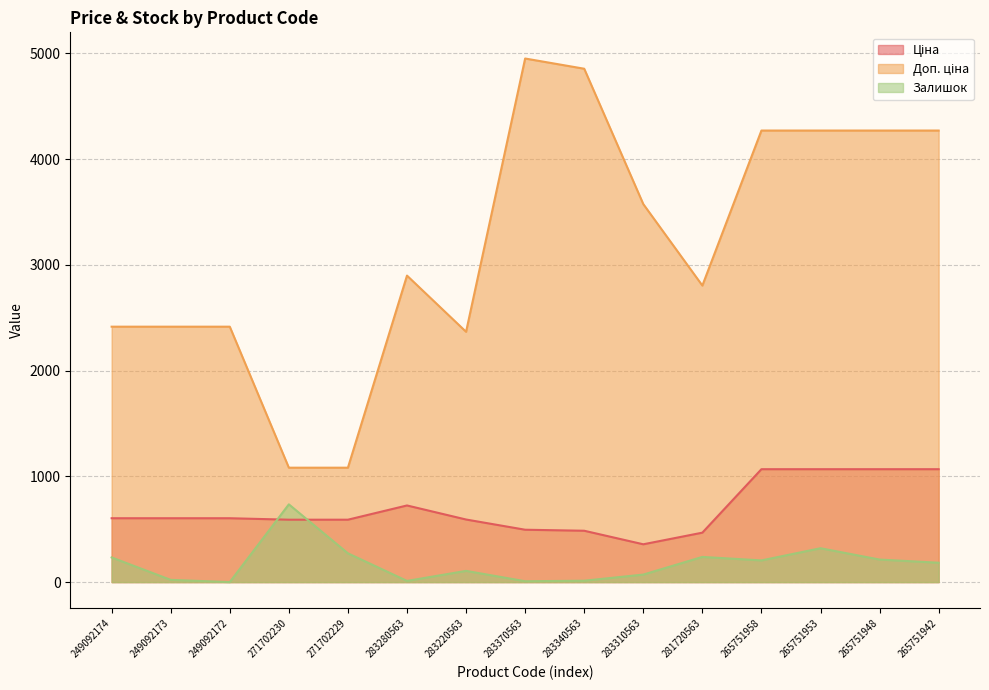

True or false: Доп. ціна has more than 2 points higher than both neighbors.

False